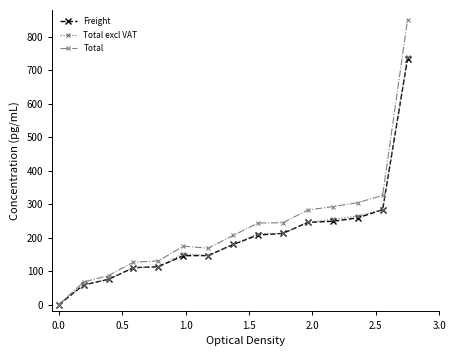

Which series has the widest spread of values?

Total